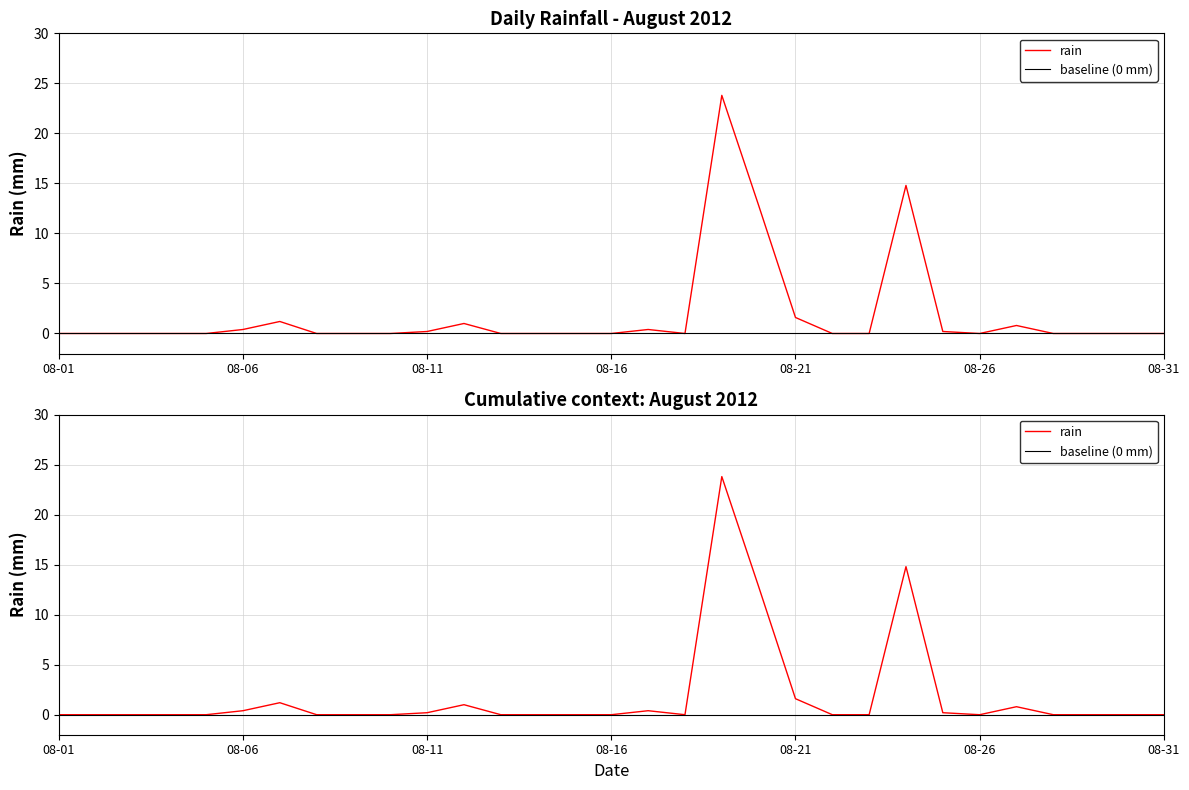

At how many categories does at least one series exceed 7?

3